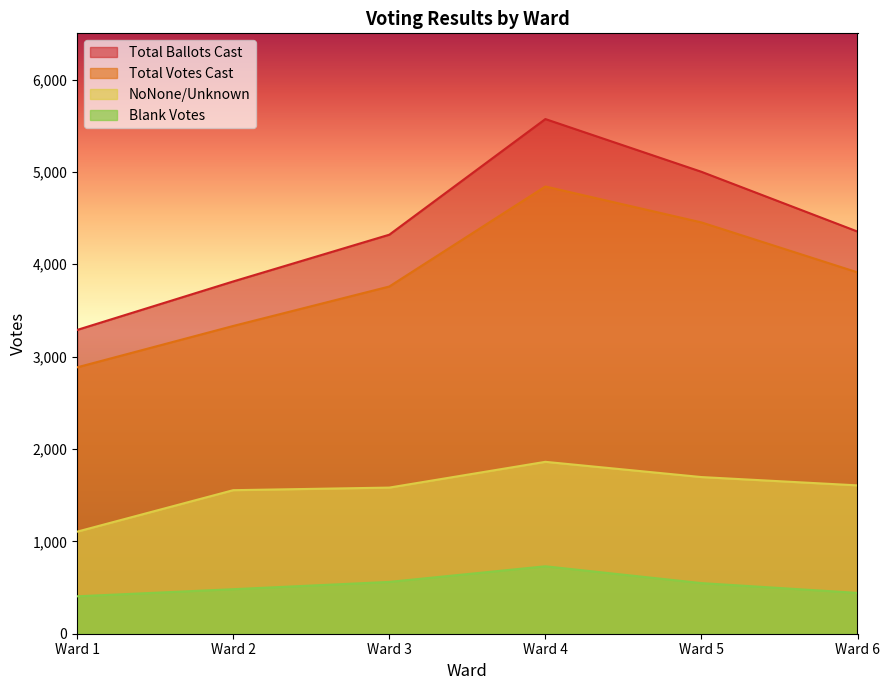

What is the value of the Total Ballots Cast point at the 5th from the left?

5001